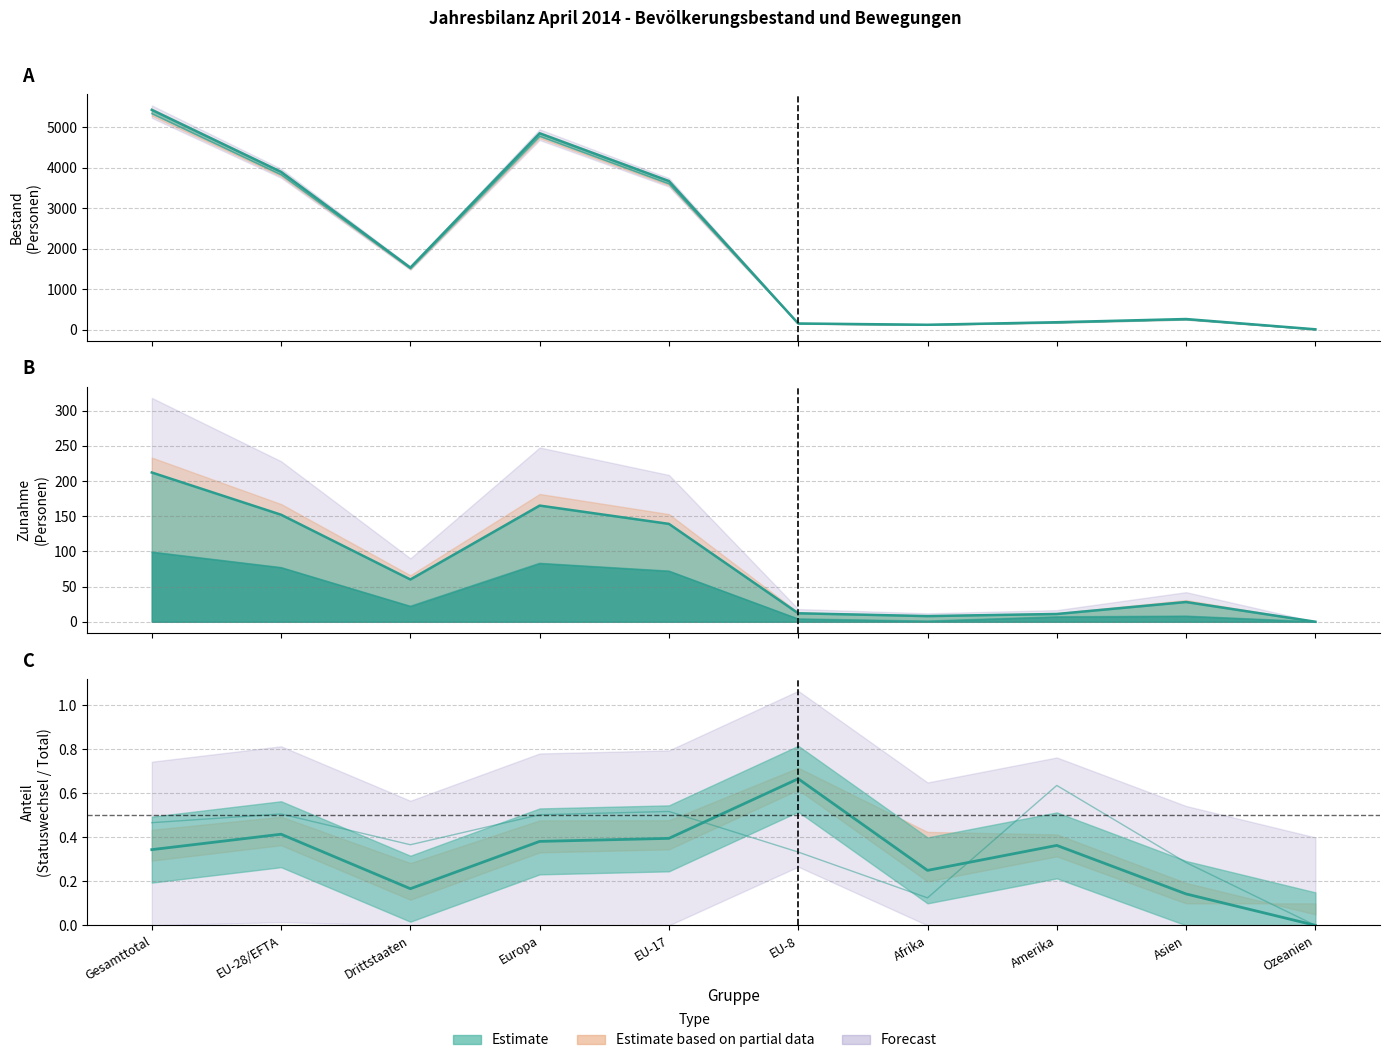

True or false: Einwanderung / Zunahme has a value of 0.6 at Amerika.

True